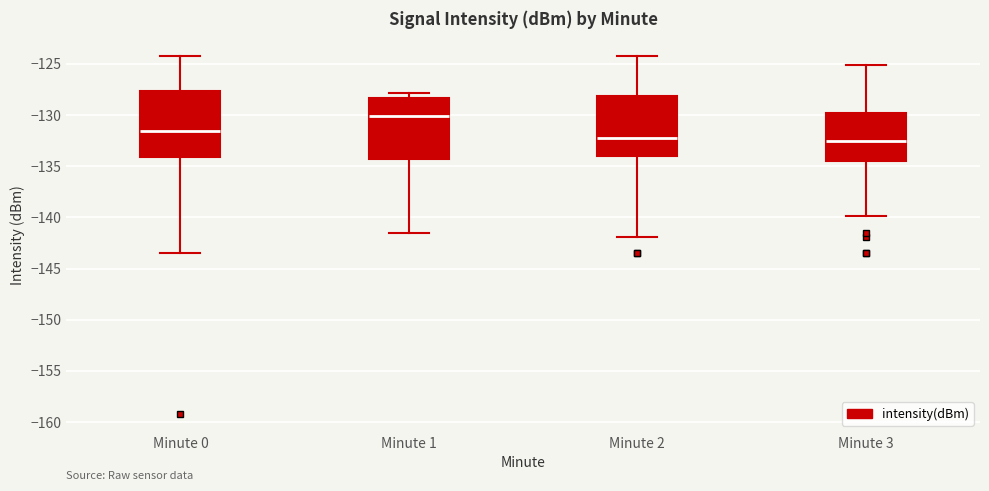

Reading left to right, read every box against the y-axis: the position of its median line, the range the box covers, and the ends of its whiskers. The values are not printed on the chart, so give them approximately, as read against the axis.

Minute 0: median -131.5, box -134.0 to -127.5, whiskers -143.5 to -124.5
Minute 1: median -130.0, box -134.5 to -128.5, whiskers -141.5 to -128.0
Minute 2: median -132.0, box -134.0 to -128.0, whiskers -142.0 to -124.5
Minute 3: median -132.5, box -134.5 to -130.0, whiskers -140.0 to -125.0